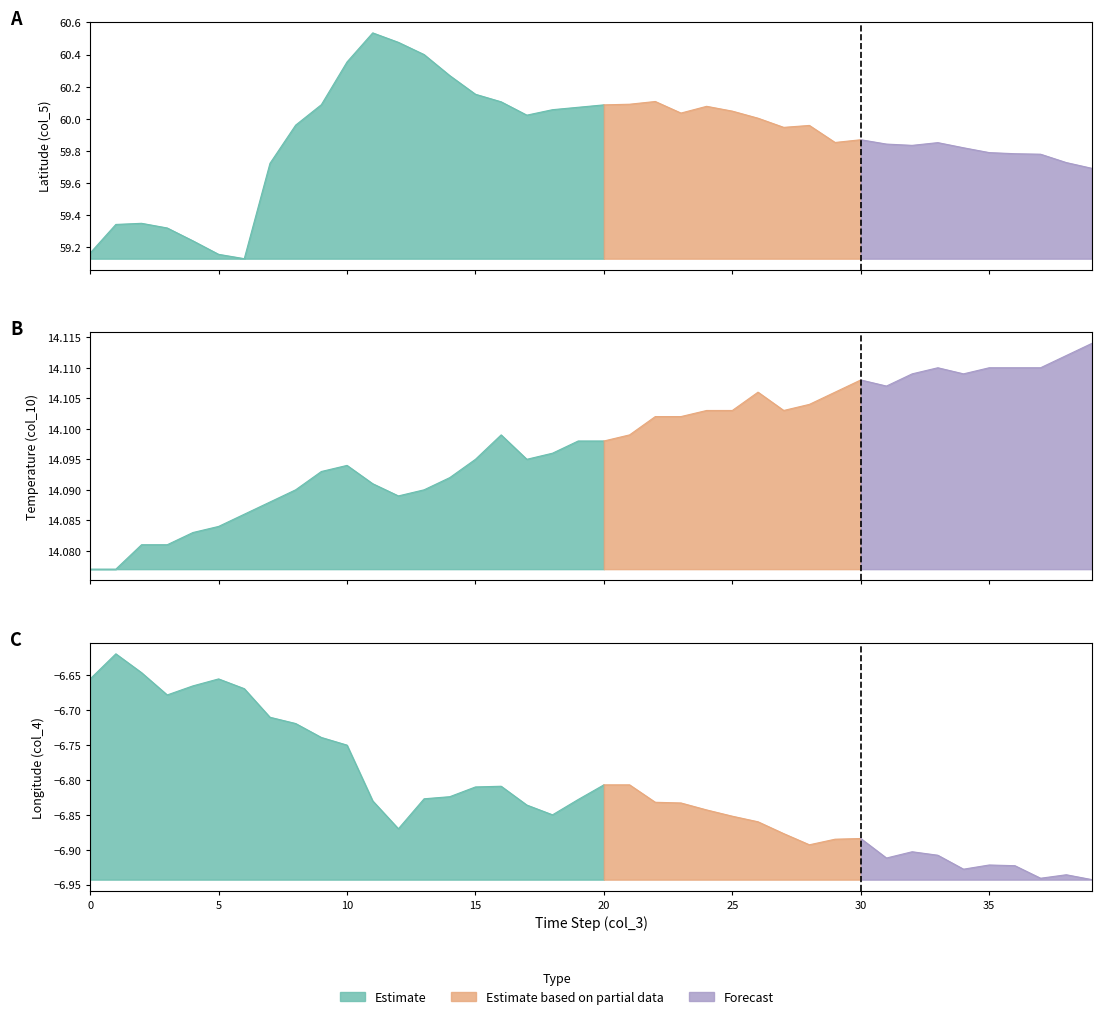

At which category does col_5 reach its first local valley?

6